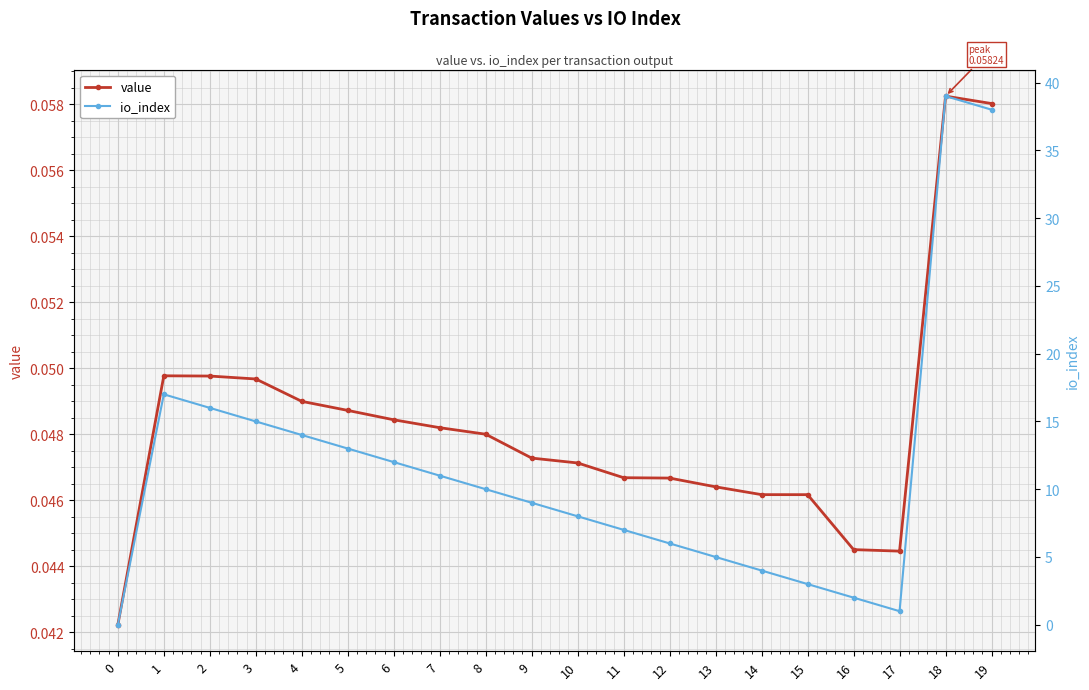

Rank the series by their maximum value, from lowest to highest.

value, io_index